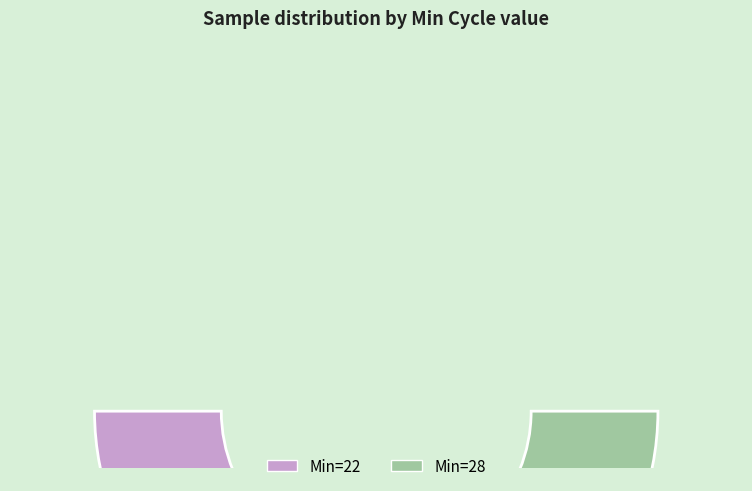

The 22 slice represents 50% of the pie. True or false?

True